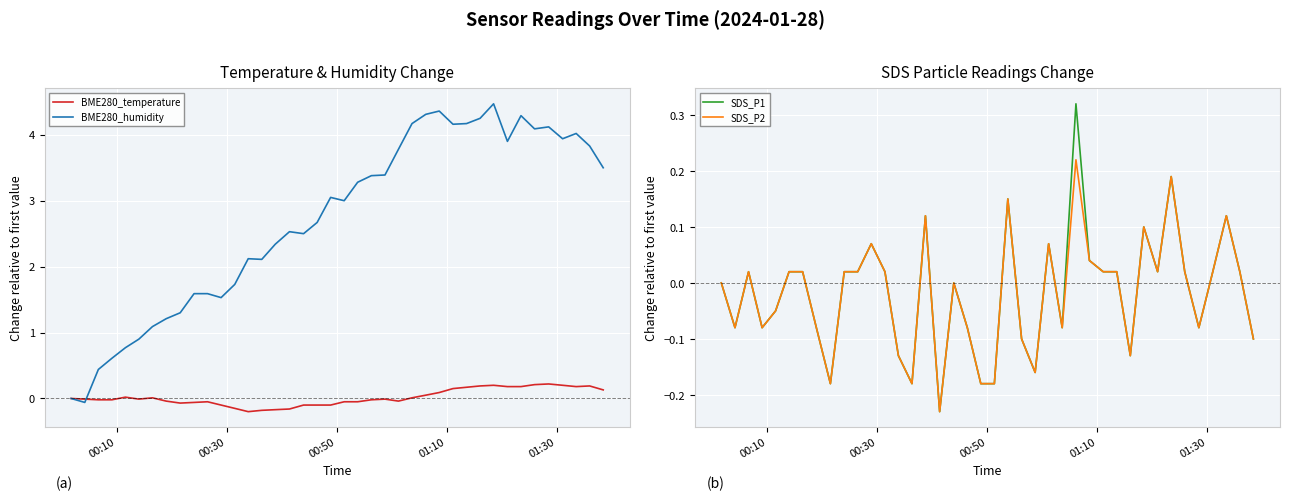

How many positive values does the SDS_P2 series have?

21